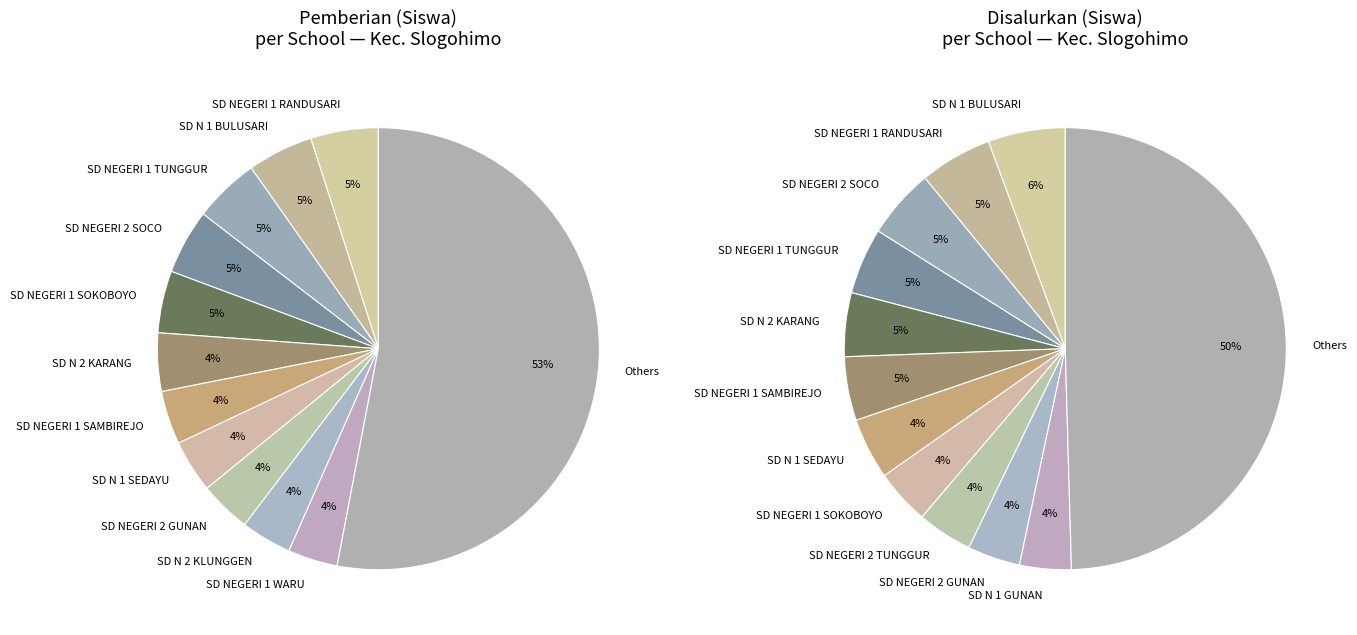

What percentage is the SD NEGERI 2 GUNAN slice, to the nearest percent?

4%